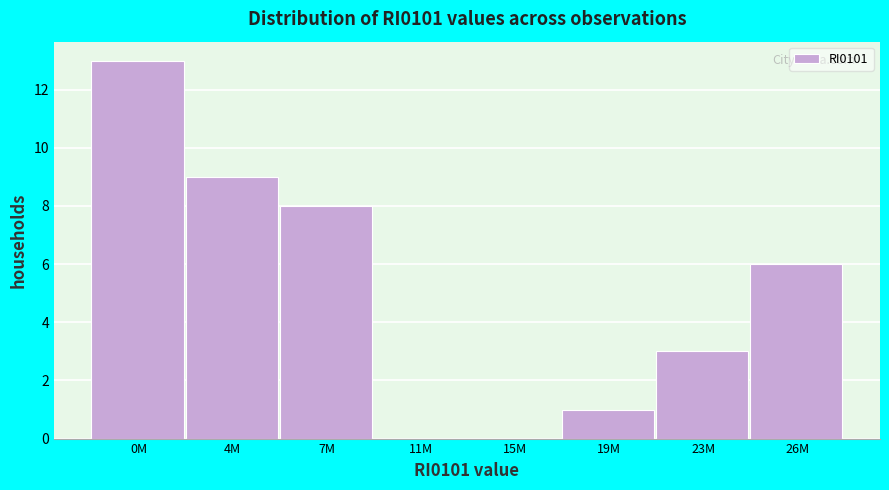

Reading right to left, transcribe all the data shown in this chart.

26M=6	23M=3	19M=1	15M=0	11M=0	7M=8	4M=9	0M=13